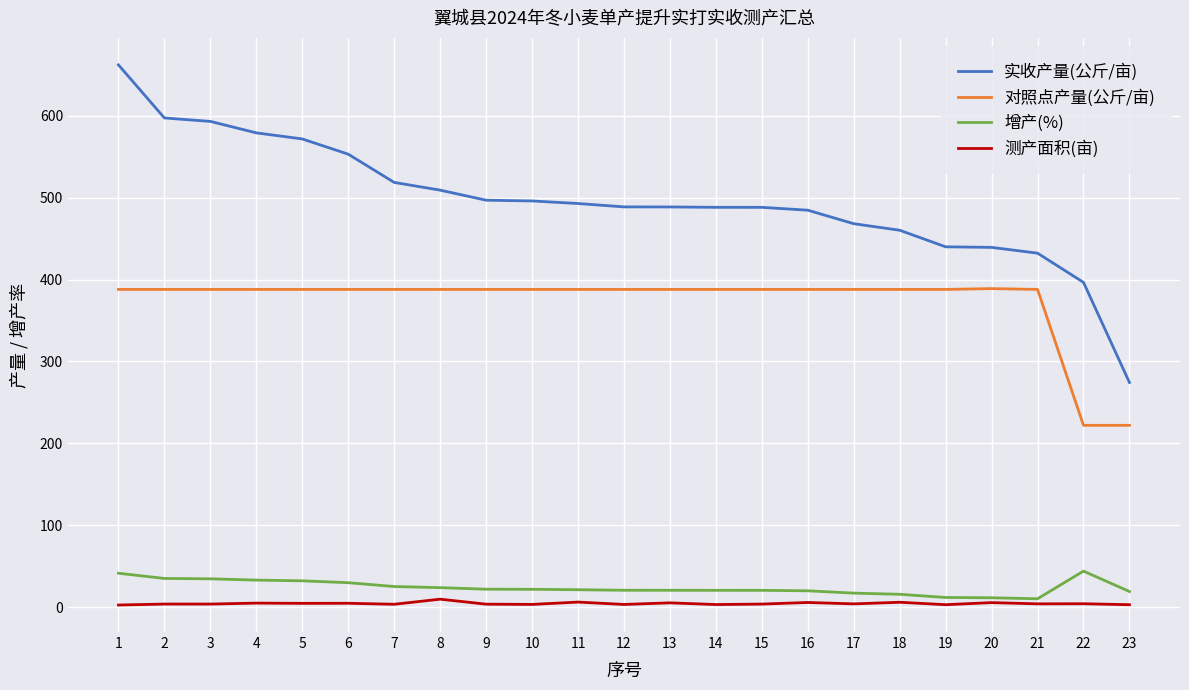

At which category does the chart reach its peak across all series?

1